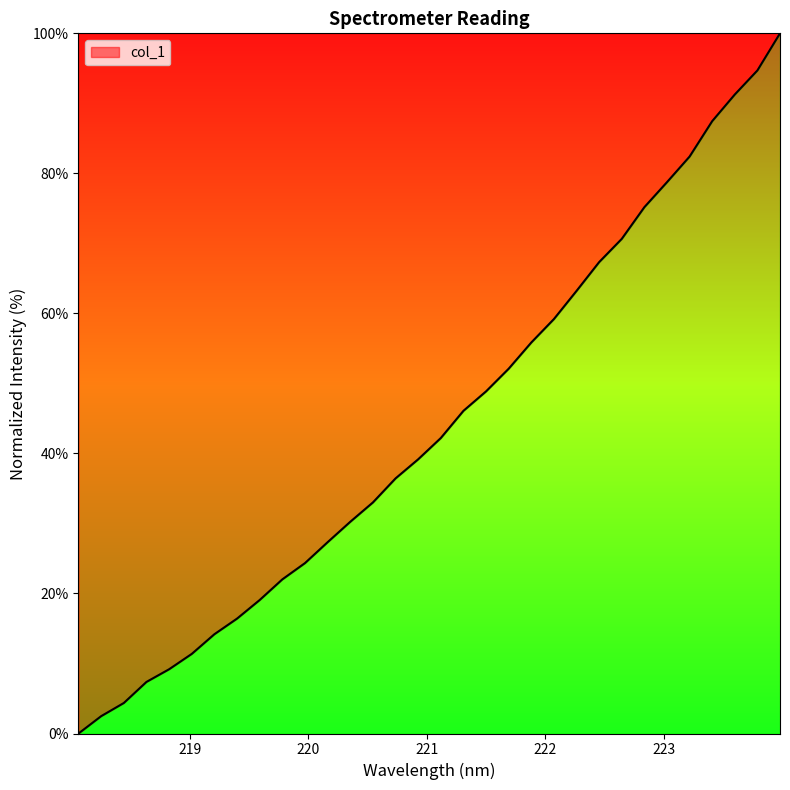

What is the maximum value shown in the chart?

100.0